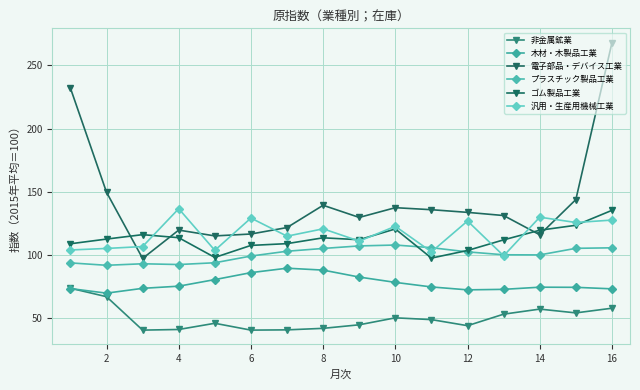

What is the maximum value shown in the chart?

267.8